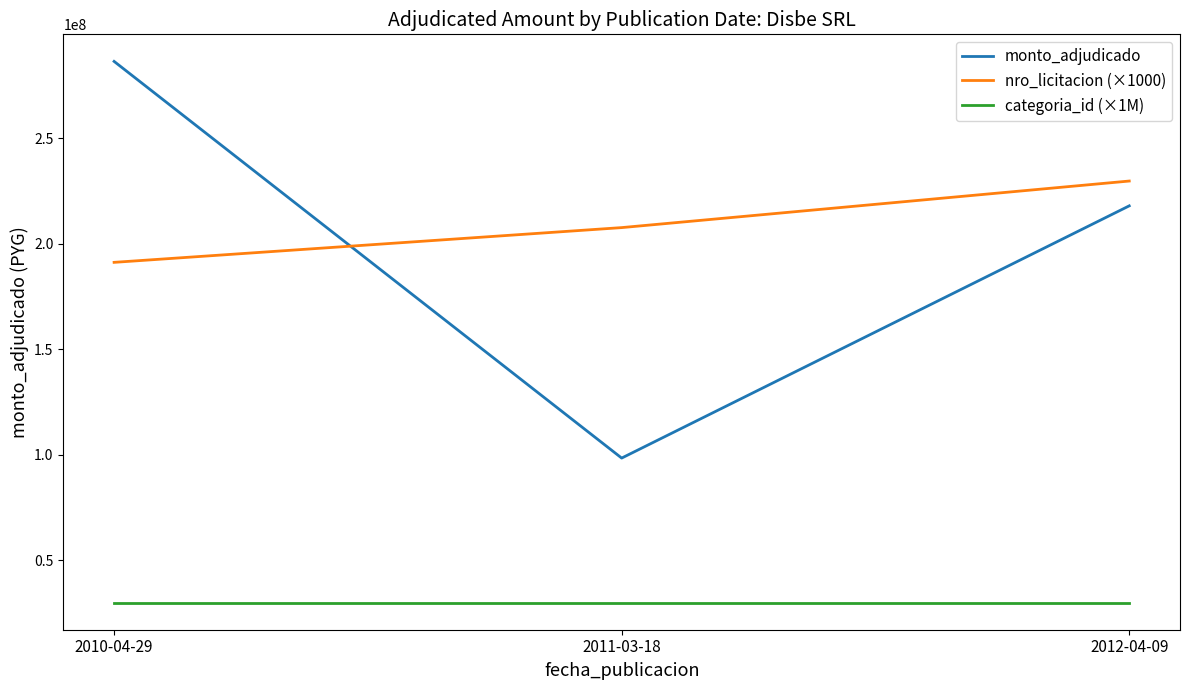

Which series has the widest spread of values?

monto_adjudicado